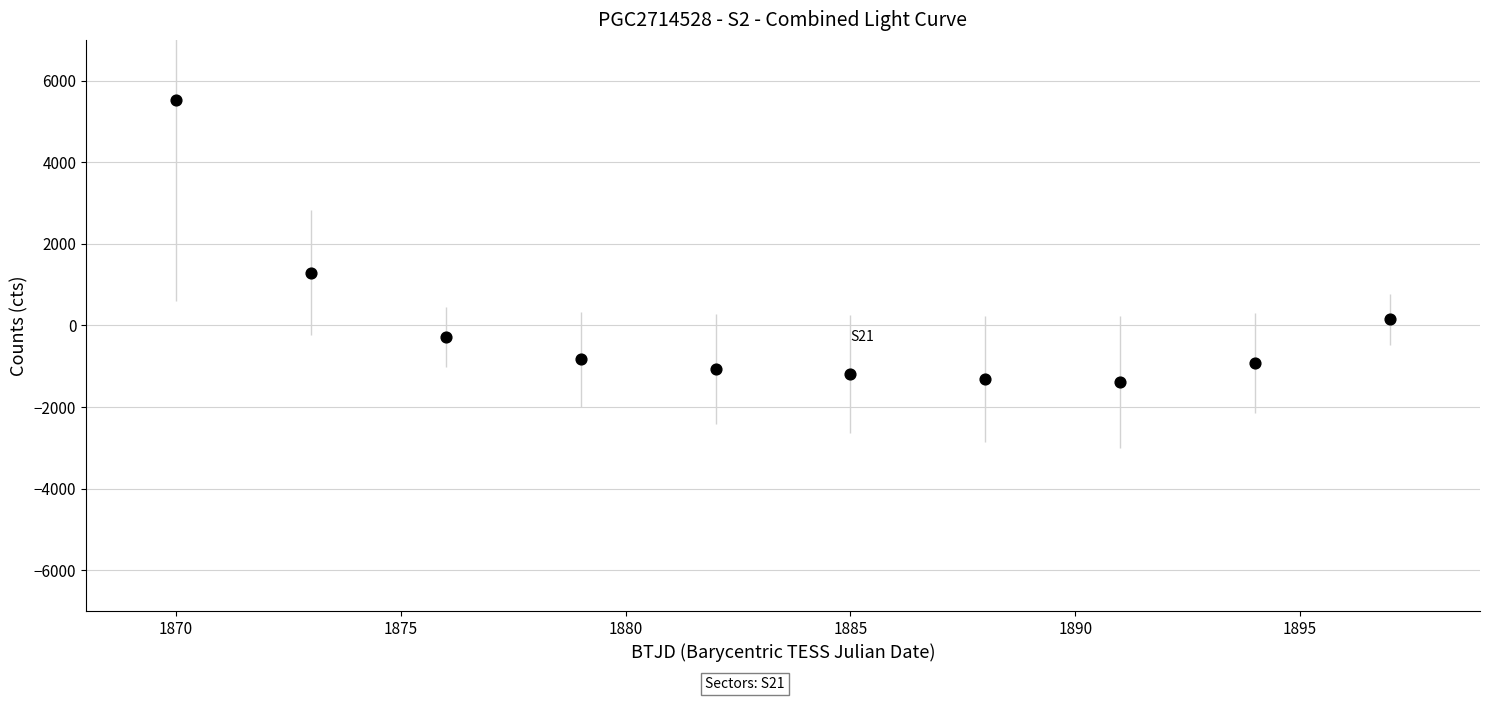

What is the range of Y values (max minus min)?

6912.9